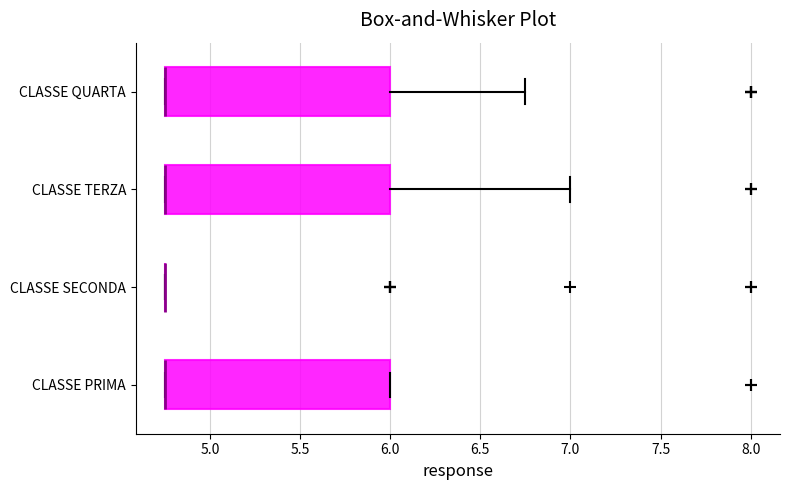

Reading bottom to top, read every box against the x-axis: the position of its median line, the range the box covers, and the ends of its whiskers. The values are not printed on the chart, so give them approximately, as read against the axis.

CLASSE PRIMA: median 4.75 (drawn on the box's left edge), box 4.75 to 6.00, whiskers 4.75 to 6.00
CLASSE SECONDA: box collapsed to a line at 4.75, whiskers 4.75 to 4.75
CLASSE TERZA: median 4.75 (drawn on the box's left edge), box 4.75 to 6.00, whiskers 4.75 to 7.00
CLASSE QUARTA: median 4.75 (drawn on the box's left edge), box 4.75 to 6.00, whiskers 4.75 to 6.75